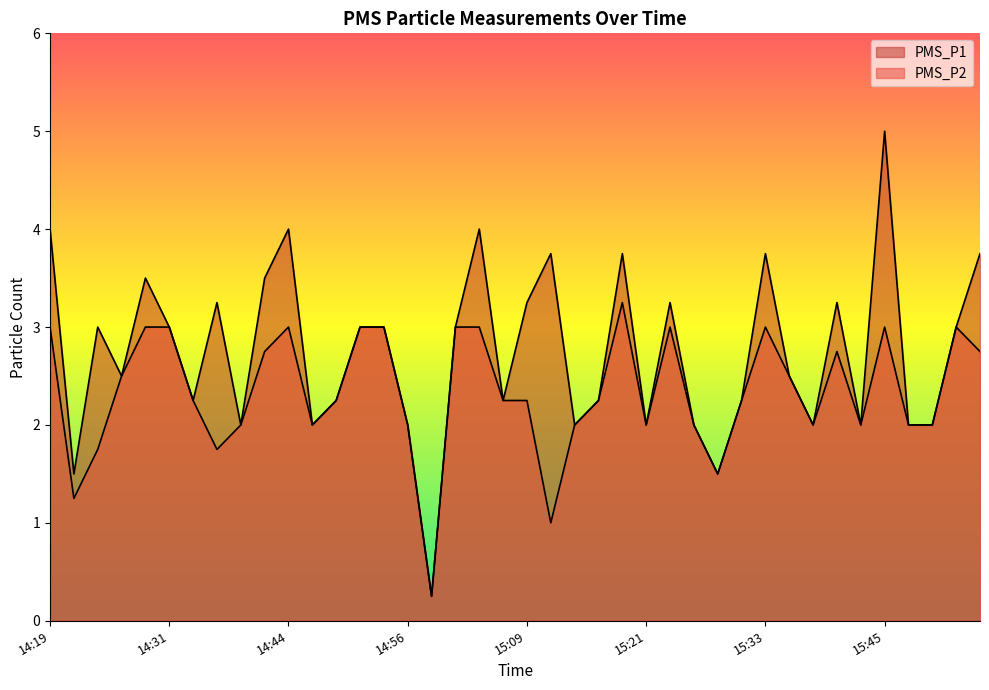

Where is PMS_P1 nearest to the value 2?

14:39